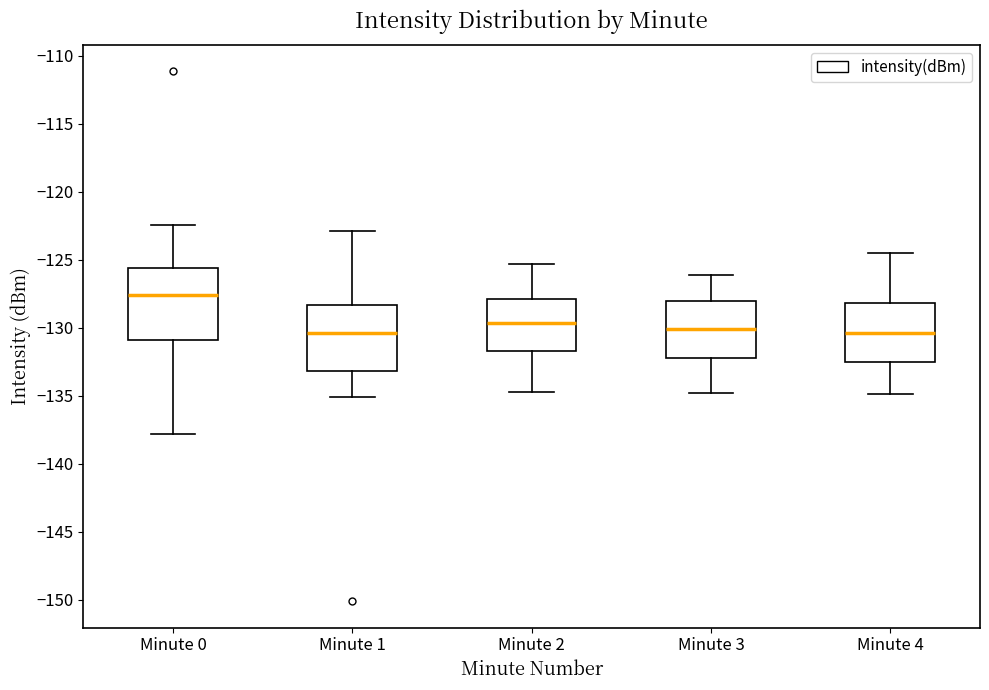

Reading left to right, transcribe this box plot: for each box, give where its median line is, the range the box spans, and where its two whiskers end, as read against the y-axis. The values are not printed on the chart, so give them approximately, as read against the axis.

Minute 0: median -127.5, box -131.0 to -125.5, whiskers -138.0 to -122.5
Minute 1: median -130.5, box -133.0 to -128.5, whiskers -135.0 to -123.0
Minute 2: median -129.5, box -131.5 to -128.0, whiskers -134.5 to -125.5
Minute 3: median -130.0, box -132.0 to -128.0, whiskers -135.0 to -126.0
Minute 4: median -130.5, box -132.5 to -128.0, whiskers -135.0 to -124.5